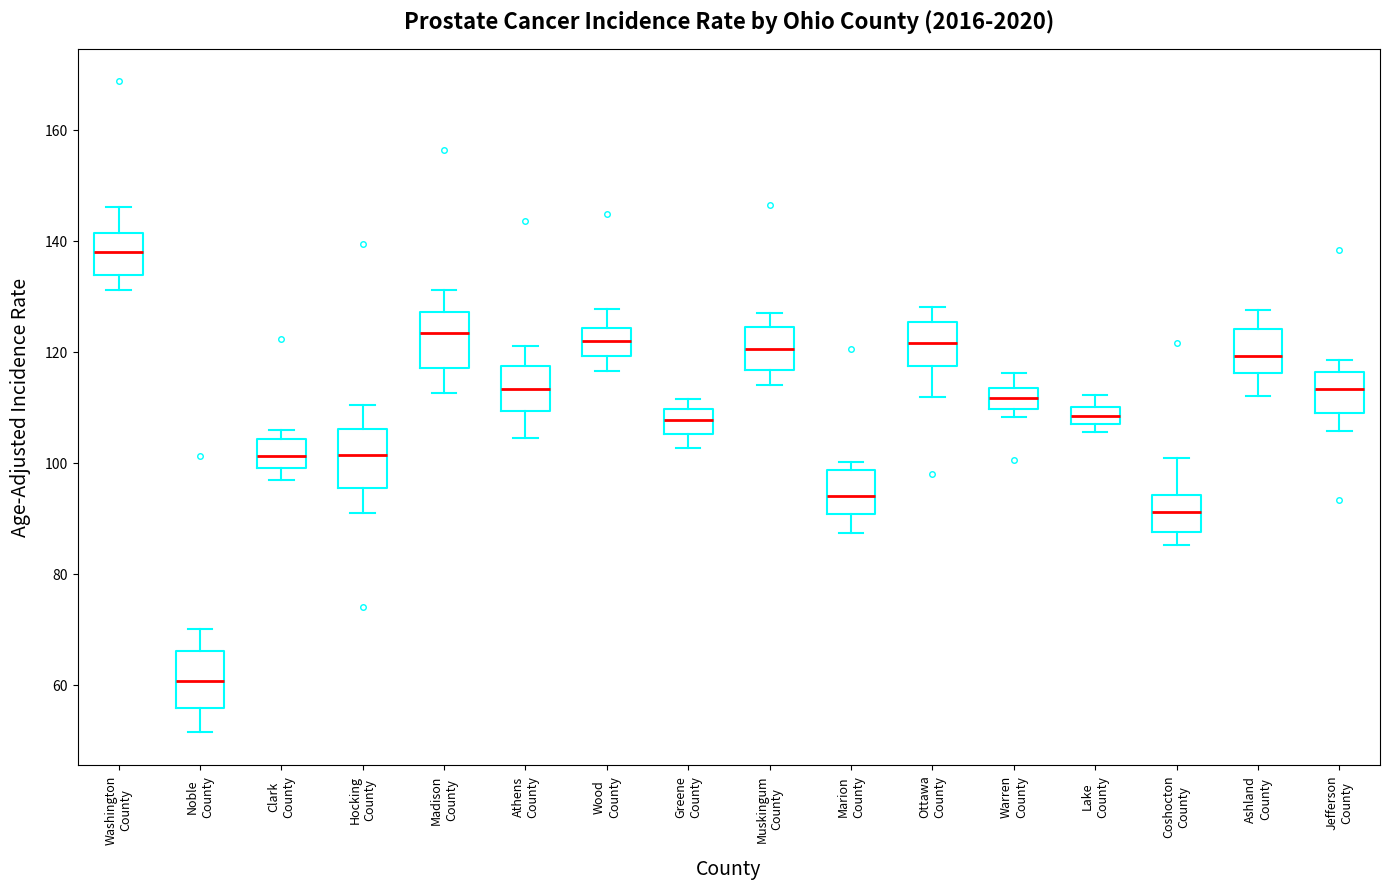

Reading left to right, read every box against the y-axis: the position of its median line, the range the box covers, and the ends of its whiskers. The values are not printed on the chart, so give them approximately, as read against the axis.

Washington County: median 138, box 134 to 142, whiskers 132 to 146
Noble County: median 60, box 56 to 66, whiskers 52 to 70
Clark County: median 102, box 100 to 104, whiskers 96 to 106
Hocking County: median 102, box 96 to 106, whiskers 92 to 110
Madison County: median 124, box 118 to 128, whiskers 112 to 132
Athens County: median 114, box 110 to 118, whiskers 104 to 122
Wood County: median 122, box 120 to 124, whiskers 116 to 128
Greene County: median 108, box 106 to 110, whiskers 102 to 112
Muskingum County: median 120, box 116 to 124, whiskers 114 to 126
Marion County: median 94, box 90 to 98, whiskers 88 to 100
Ottawa County: median 122, box 118 to 126, whiskers 112 to 128
Warren County: median 112, box 110 to 114, whiskers 108 to 116
Lake County: median 108, box 106 to 110, whiskers 106 (just below the box's lower edge) to 112
Coshocton County: median 92, box 88 to 94, whiskers 86 to 100
Ashland County: median 120, box 116 to 124, whiskers 112 to 128
Jefferson County: median 114, box 108 to 116, whiskers 106 to 118